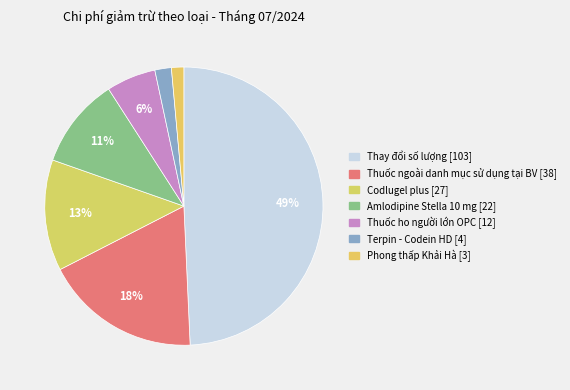

Which has a higher value, Thuốc ngoài danh mục sử dụng tại BV or Amlodipine Stella 10 mg?

Thuốc ngoài danh mục sử dụng tại BV